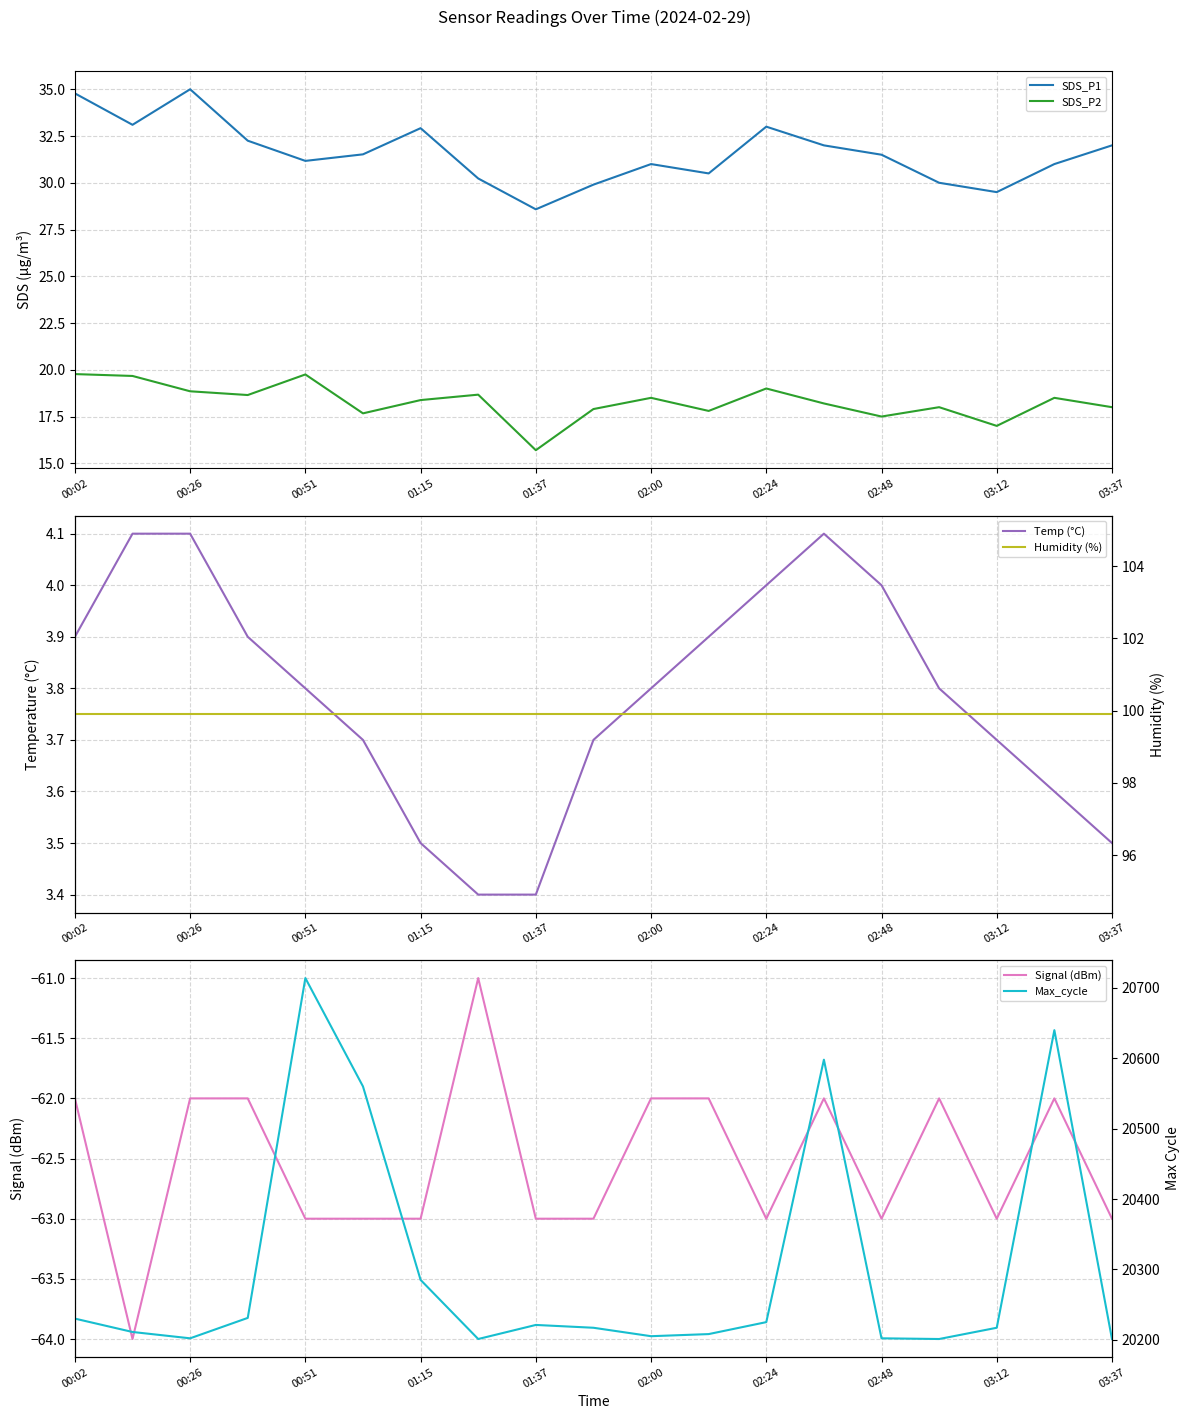

Is the value of SDS_P1 at 00:02 greater than the value of SDS_P2 at 00:26?

Yes